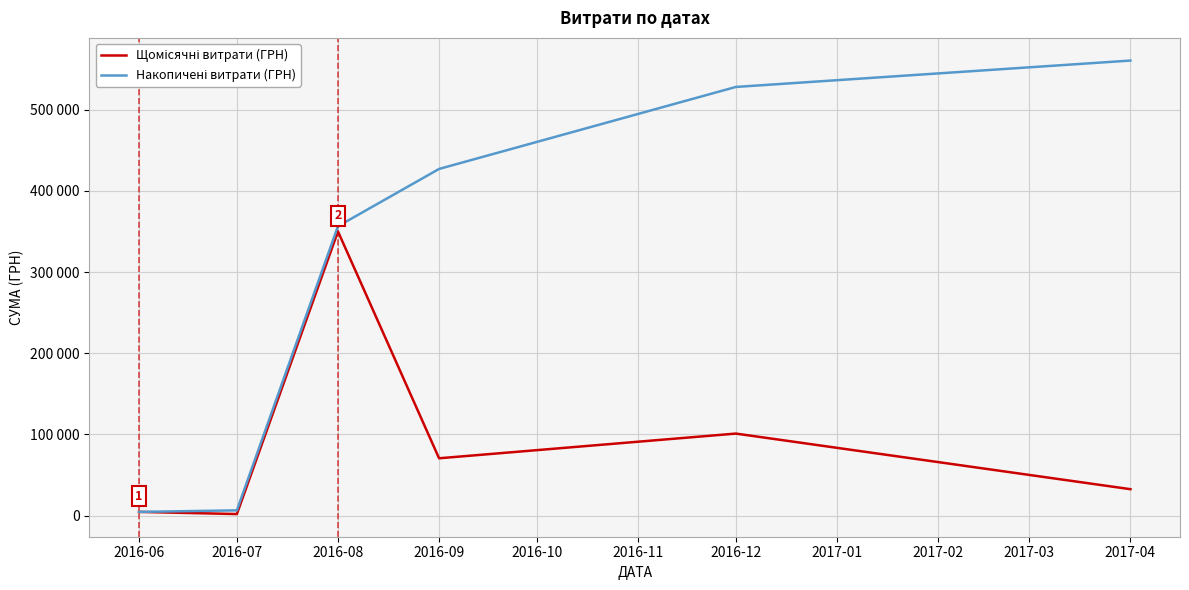

Does the chart display data point markers on the line(s)?

No